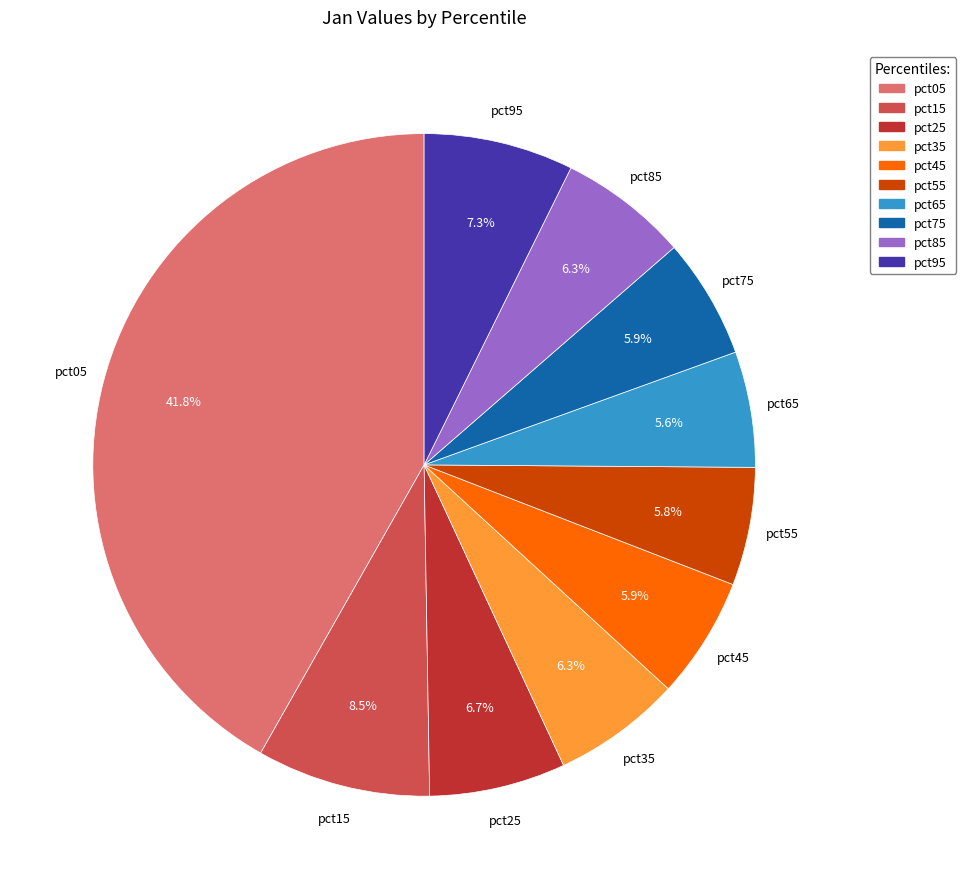

How many slices are in this pie chart?

10